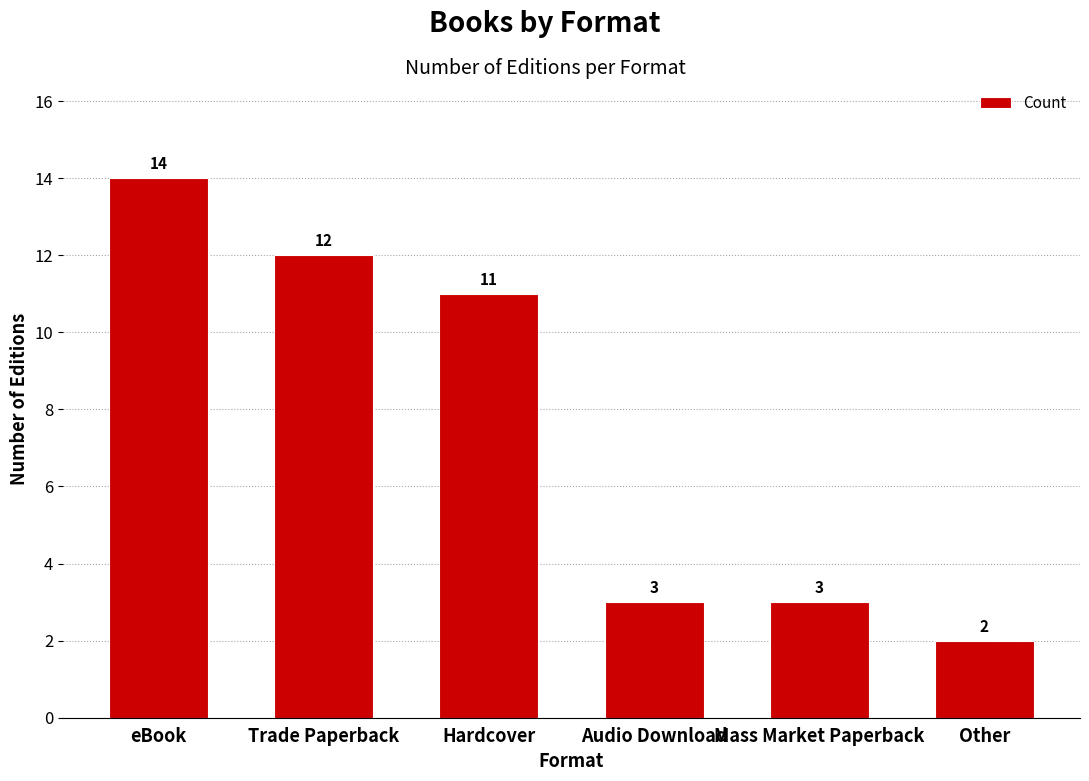

How many data points does each series have?

6